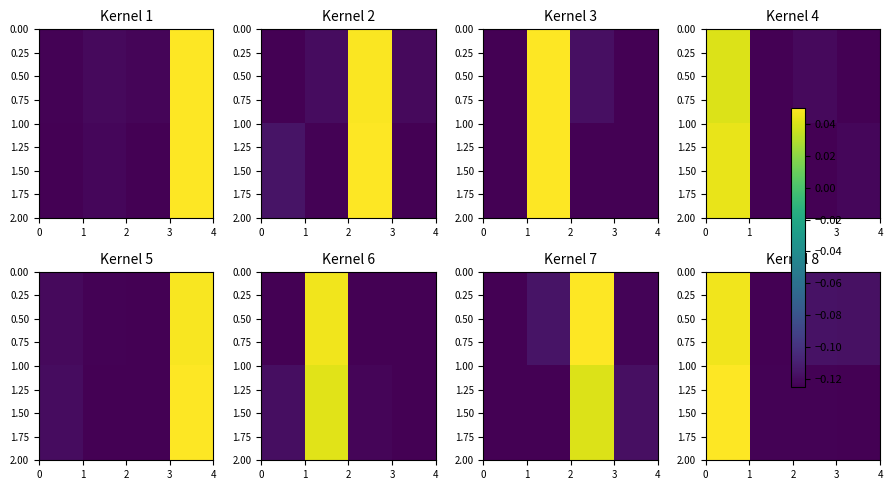

The value of row_0 at 2 is -0.0. True or false?

False